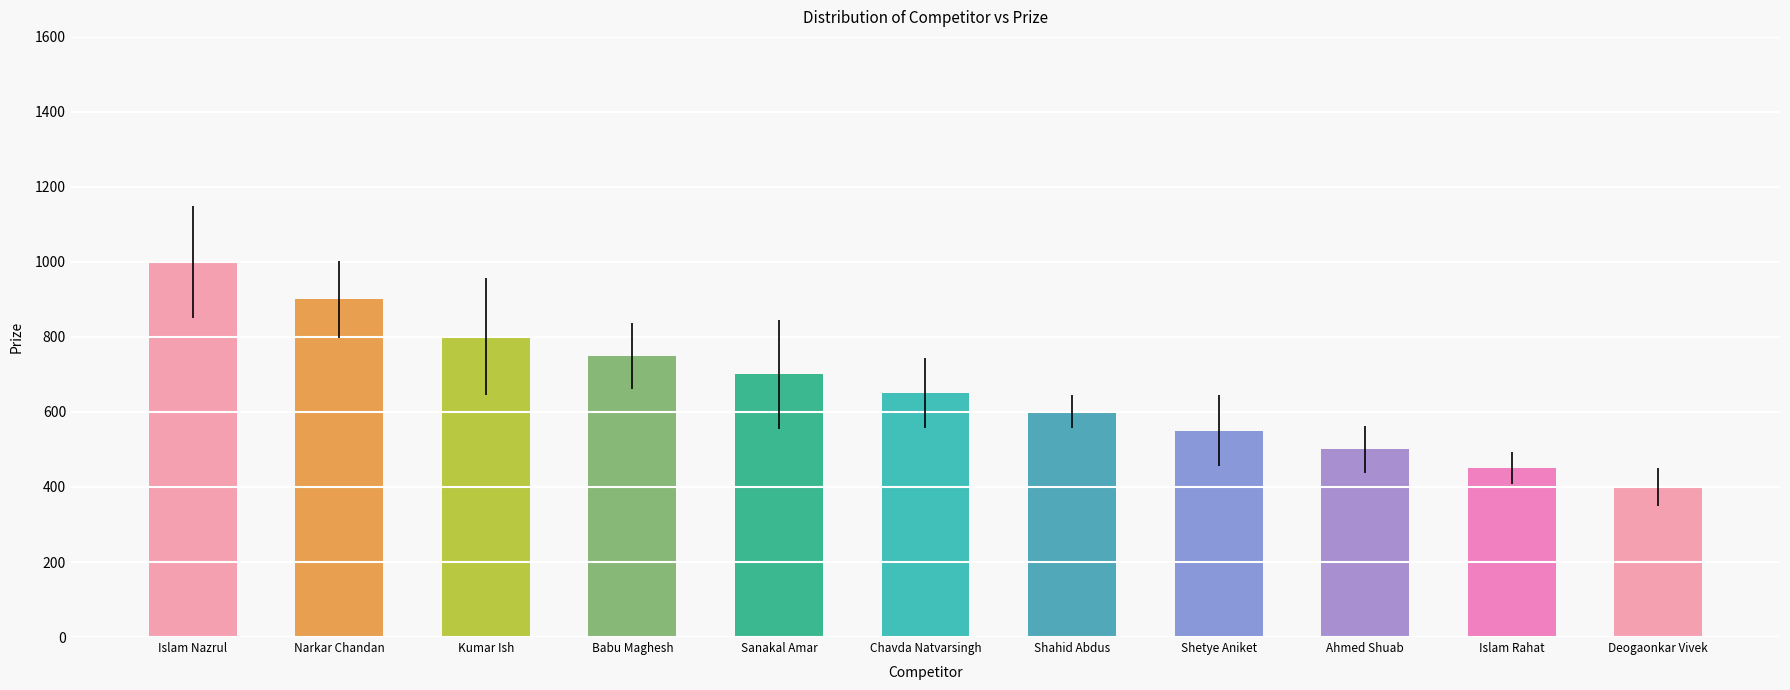

What is the sum of the values at Islam Rahat and Ahmed Shuab?

950